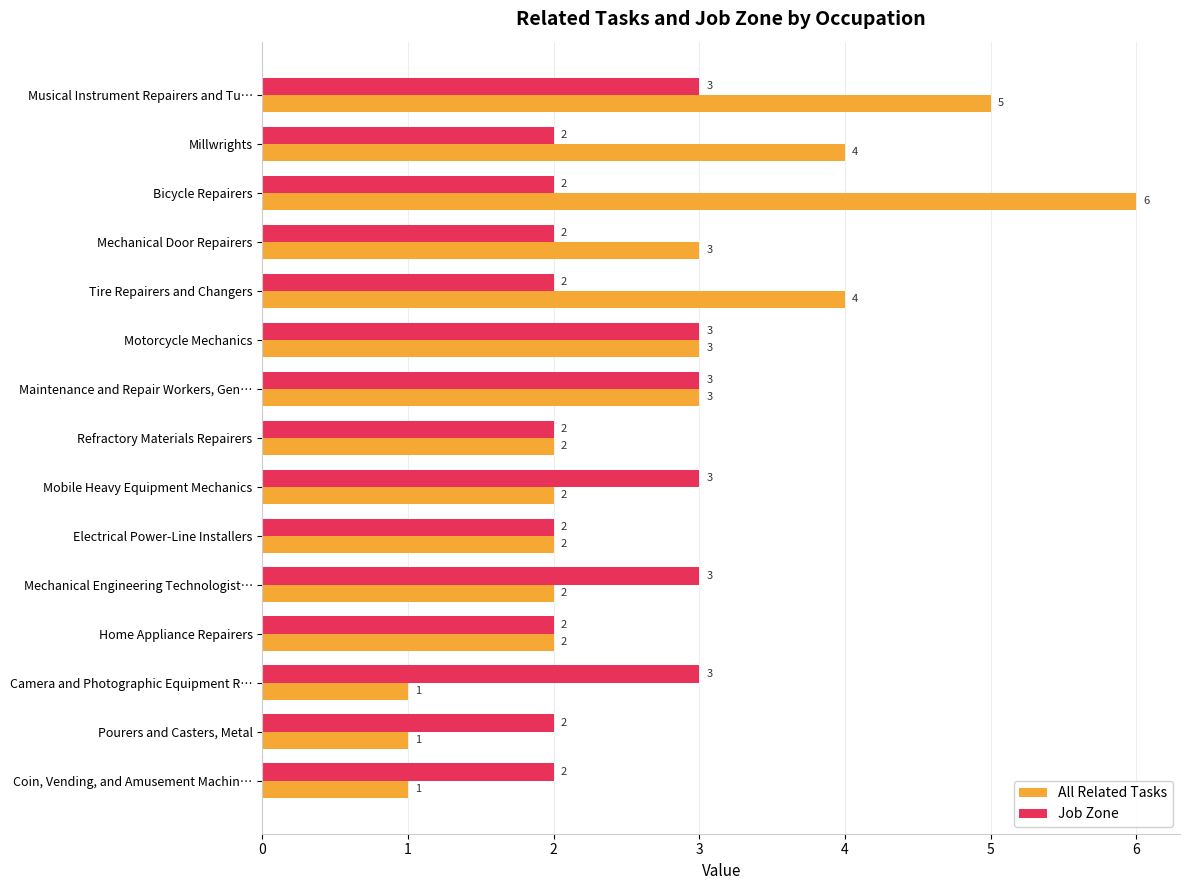

True or false: Job Zone has a value of 3 at Coin, Vending, and Amusement Machin….

False